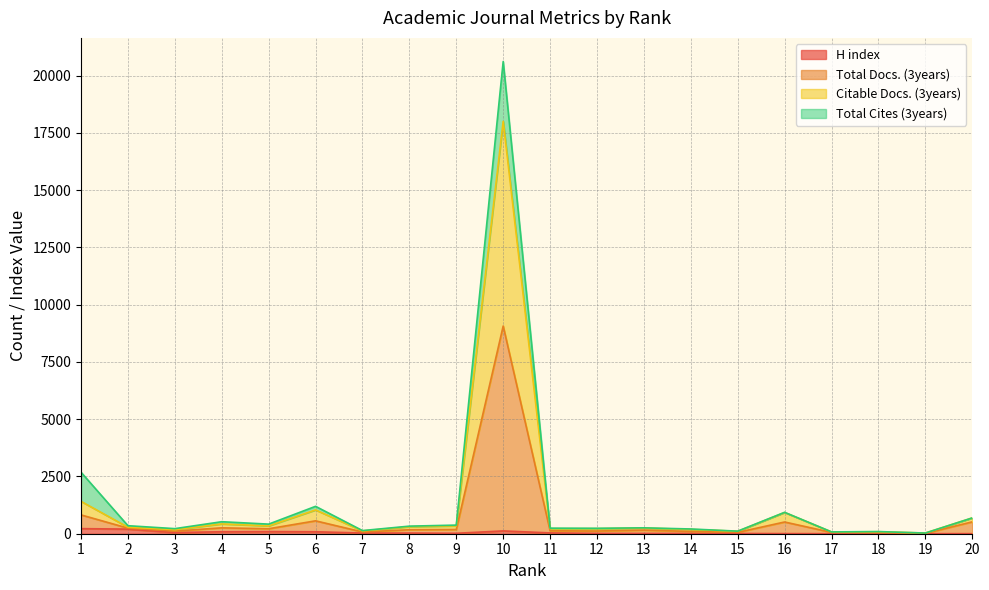

Which has a higher value, 10 or 11?

10